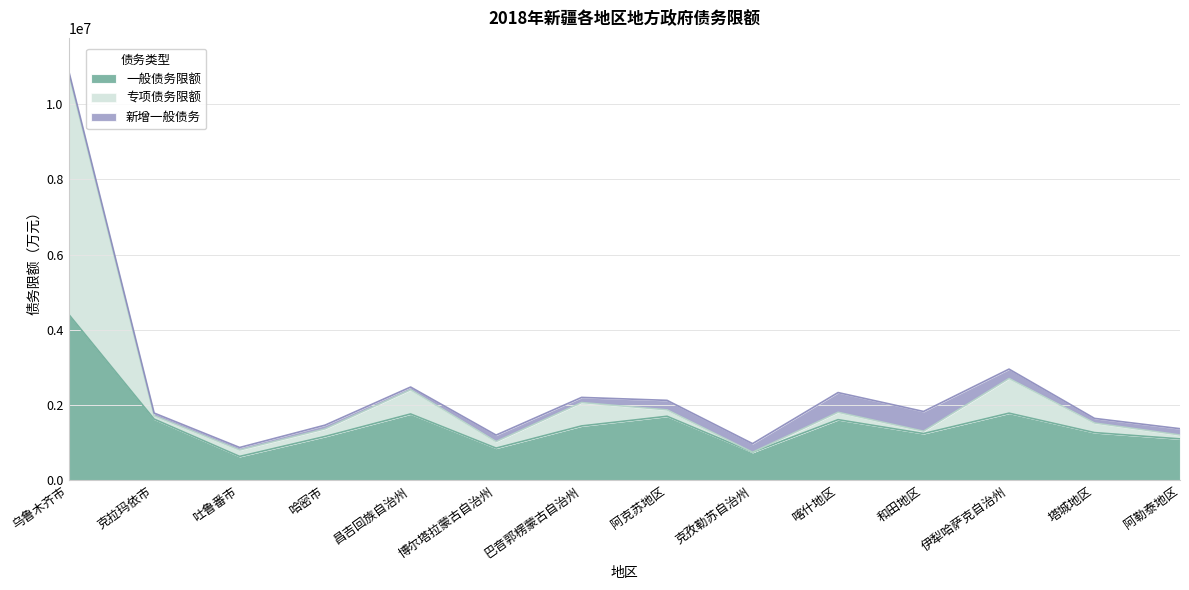

What is the total value across all series at 伊犁哈萨克自治州?

2957600